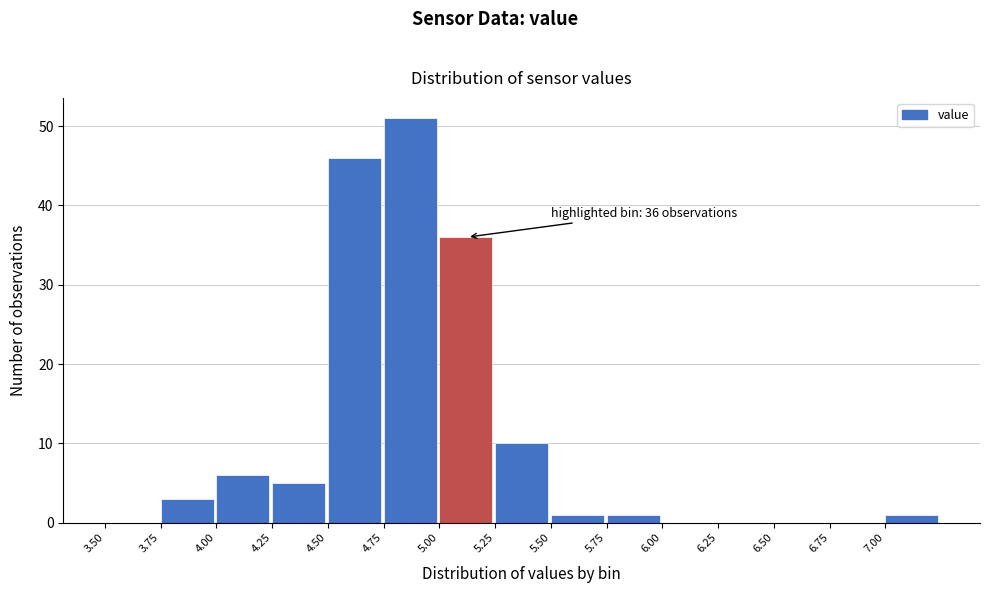

Which range on the x-axis has the tallest bar?

4.75 to 5.00